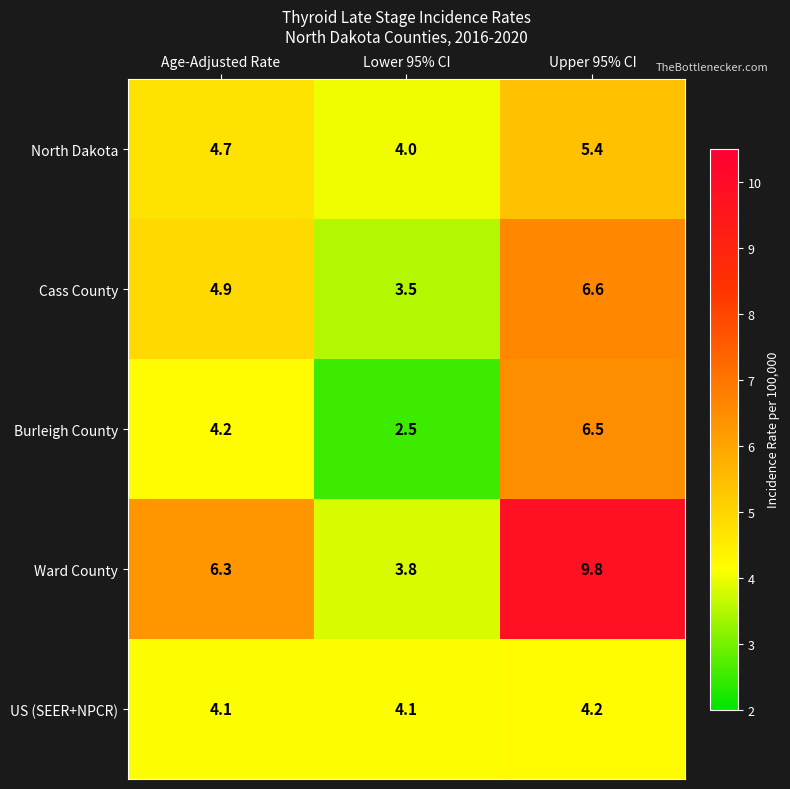

At which label is Burleigh County closest to 4?

Age-Adjusted Rate